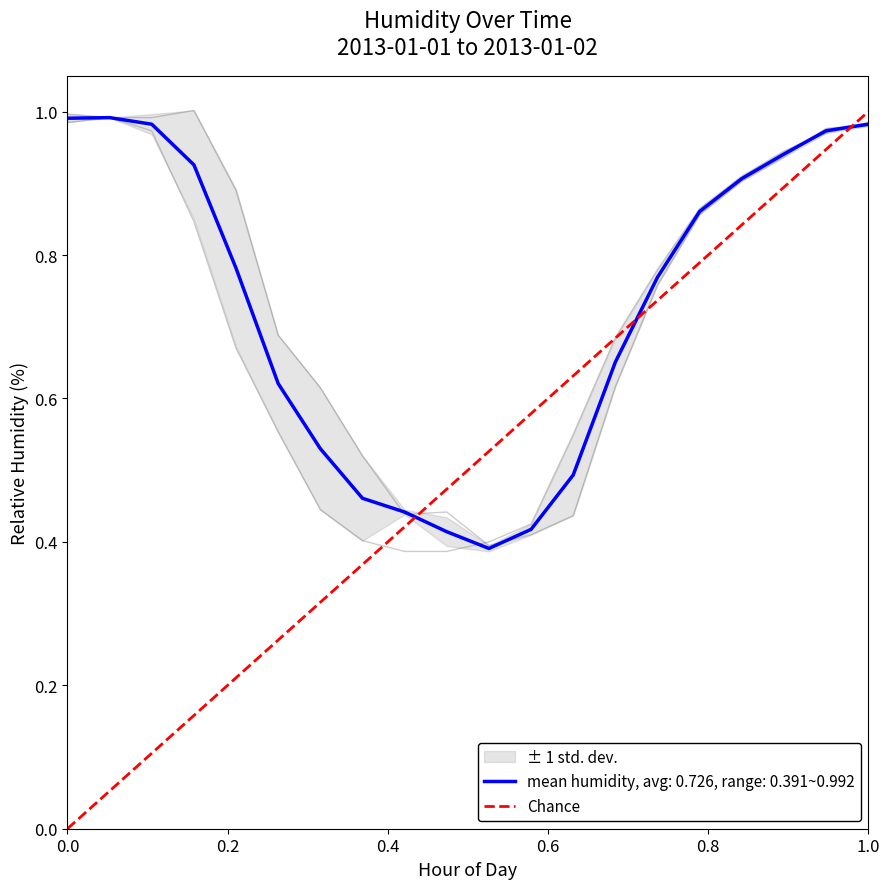

What is the difference between the maximum and minimum values?

1